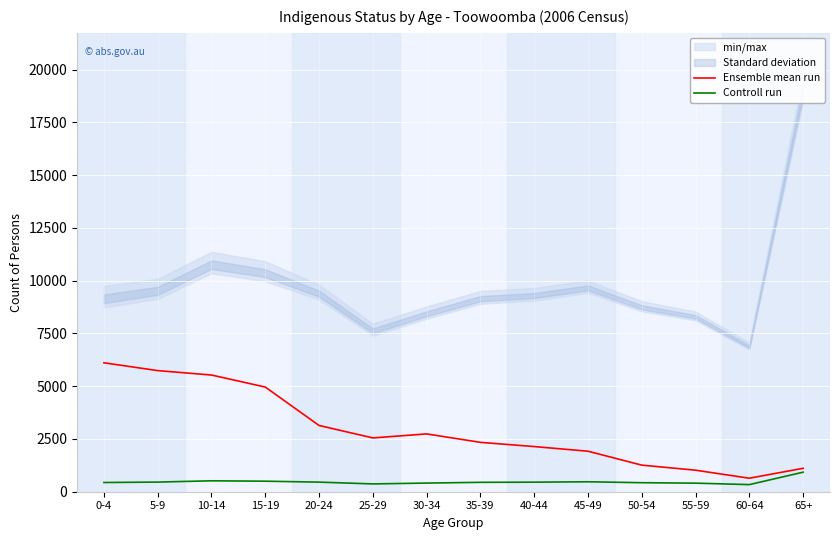

The Controll run series shows 856.5 at 10-14. True or false?

False